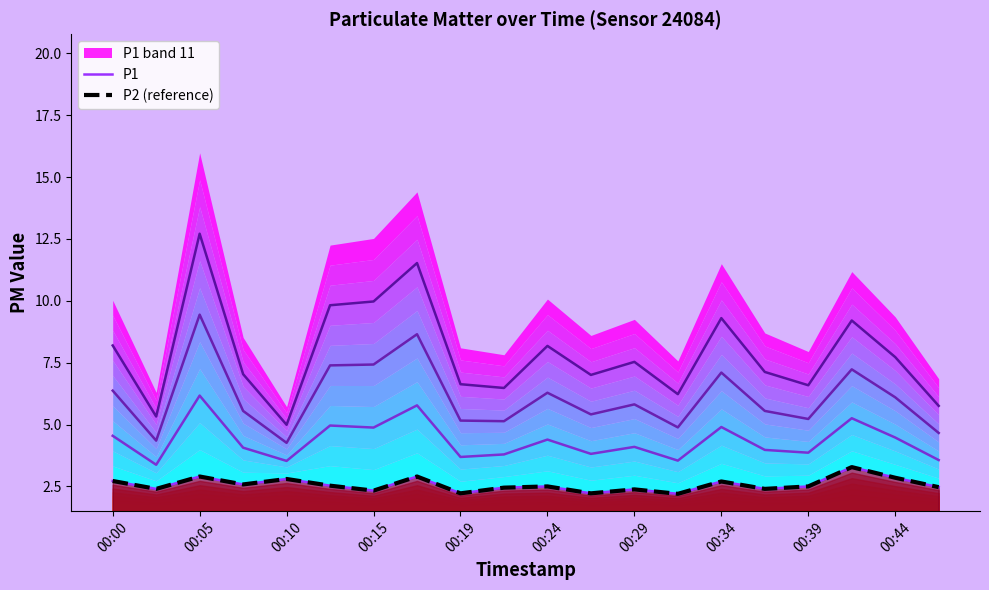

Which series has the largest total across all categories?

P1